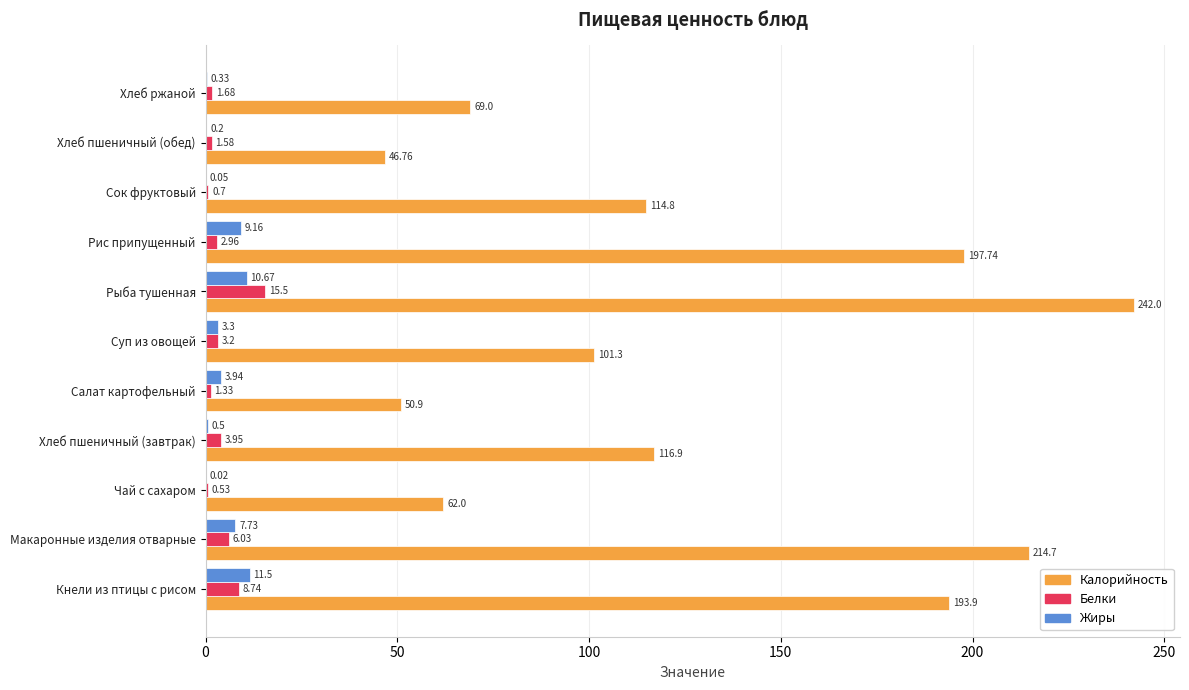

Where is Белки nearest to the value 8?

Кнели из птицы с рисом